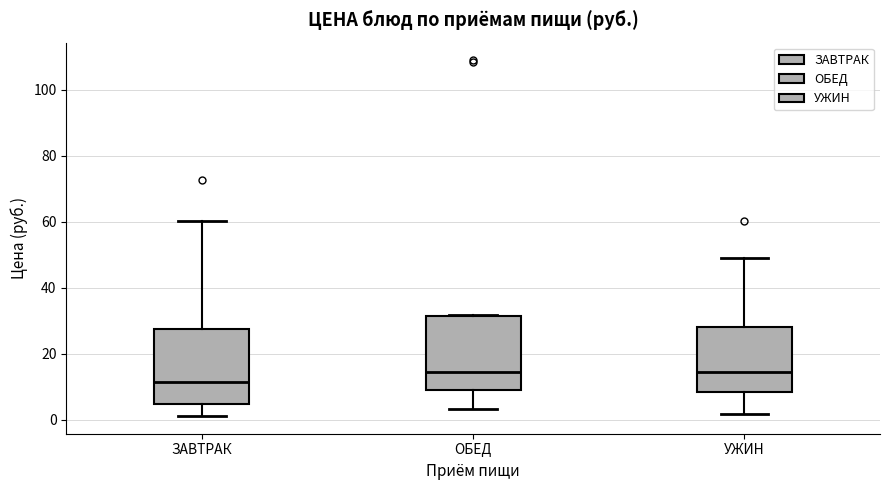

Where is the upper edge of the box for ОБЕД on the y-axis? The values are not printed on the chart, so give them approximately, as read against the axis.

32